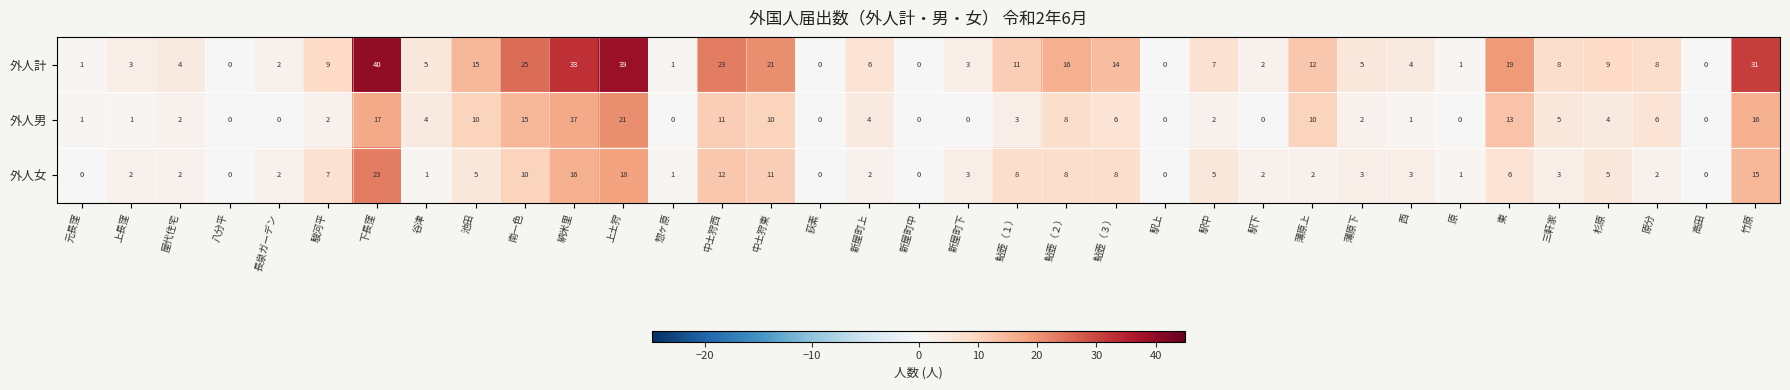

The value of 外人女 at 南一色 is 17. True or false?

False